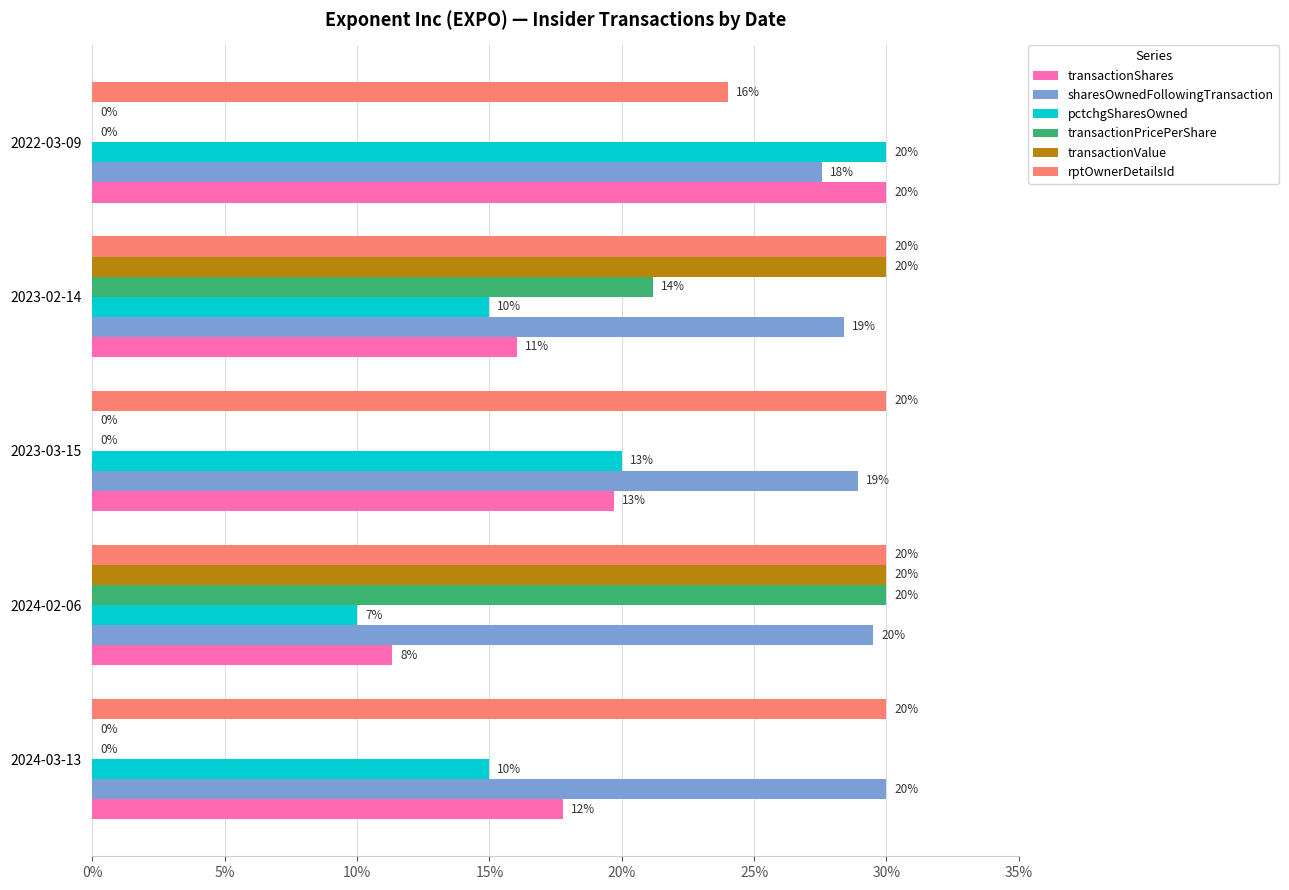

At which label does transactionShares reach its peak?

2022-03-09